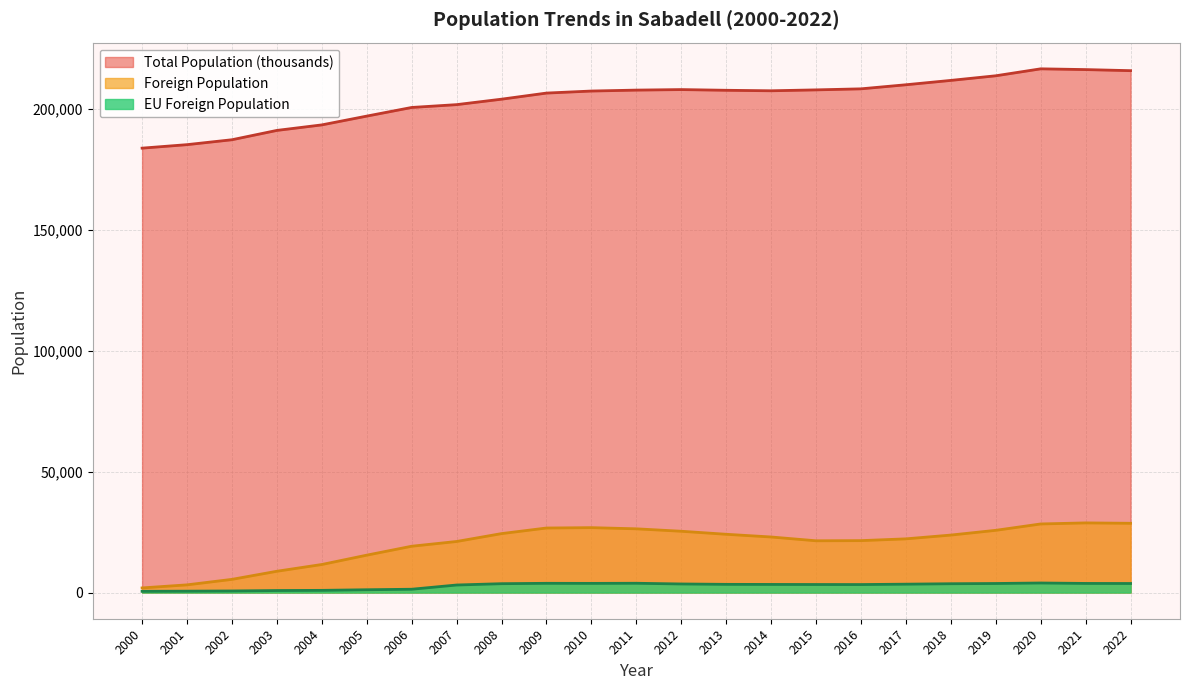

Reading left to right, list all the values displayed in this chart.

Total Population (thousands): 183727	185170	187201	191057	193338	196971	200545	201712	203969	206493	207338	207721	207938	207649	207444	207814	208246	209931	211734	213644	216520	216204	215760
Foreign Population: 1912	3178	5450	8799	11595	15455	19146	21107	24367	26678	26831	26348	25340	24089	22968	21401	21466	22200	23762	25725	28356	28794	28632
EU Foreign Population: 503	571	652	831	904	1155	1367	3115	3662	3815	3787	3837	3546	3387	3352	3322	3304	3460	3645	3742	3945	3768	3740